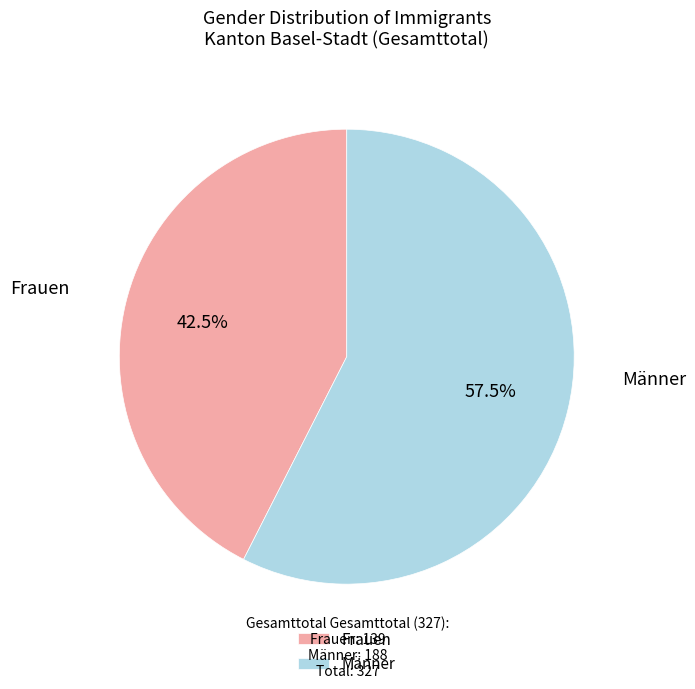

To the nearest percent, what is the difference between the Frauen and Männer slice percentages?

15%